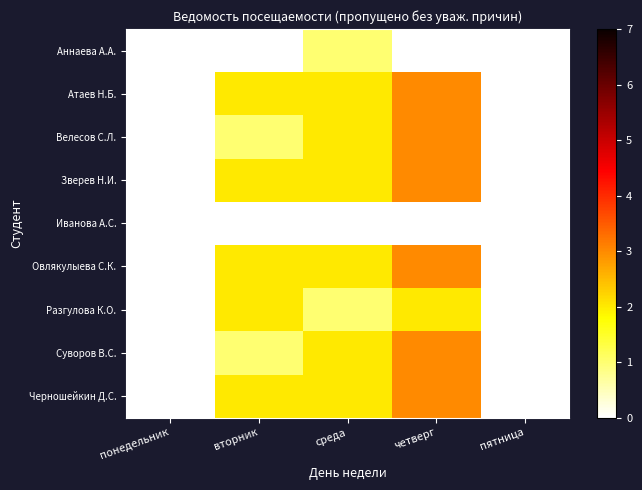

Reading right to left, extract all data points from this chart.

Аннаева А.А.: пятница=0	четверг=0	среда=1	вторник=0	понедельник=0
Атаев Н.Б.: пятница=0	четверг=3	среда=2	вторник=2	понедельник=0
Велесов С.Л.: пятница=0	четверг=3	среда=2	вторник=1	понедельник=0
Зверев Н.И.: пятница=0	четверг=3	среда=2	вторник=2	понедельник=0
Иванова А.С.: пятница=0	четверг=0	среда=0	вторник=0	понедельник=0
Овлякулыева С.К.: пятница=0	четверг=3	среда=2	вторник=2	понедельник=0
Разгулова К.О.: пятница=0	четверг=2	среда=1	вторник=2	понедельник=0
Суворов В.С.: пятница=0	четверг=3	среда=2	вторник=1	понедельник=0
Черношейкин Д.С.: пятница=0	четверг=3	среда=2	вторник=2	понедельник=0